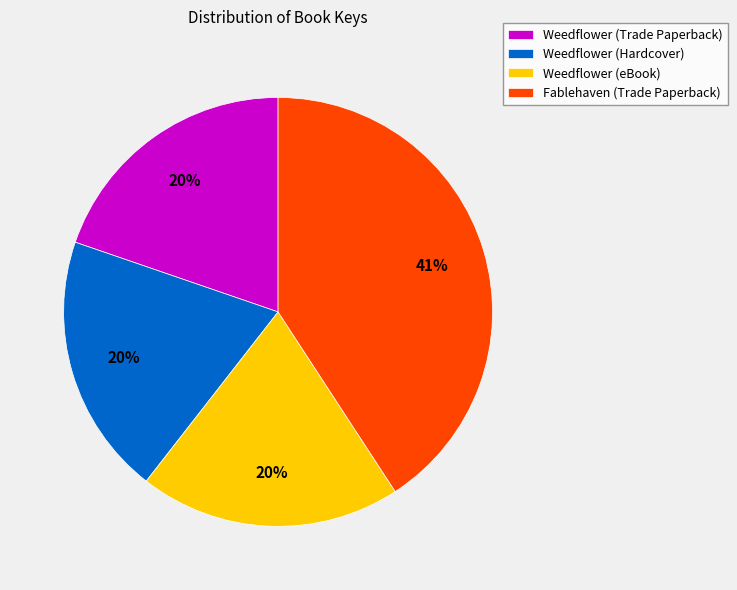

How many slices are in this pie chart?

4